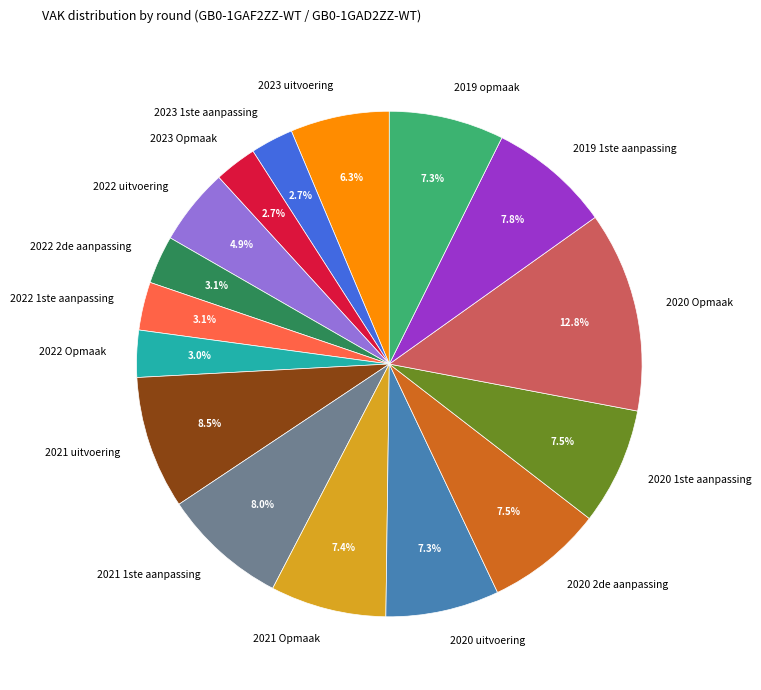

Count the number of slices in the pie.

16